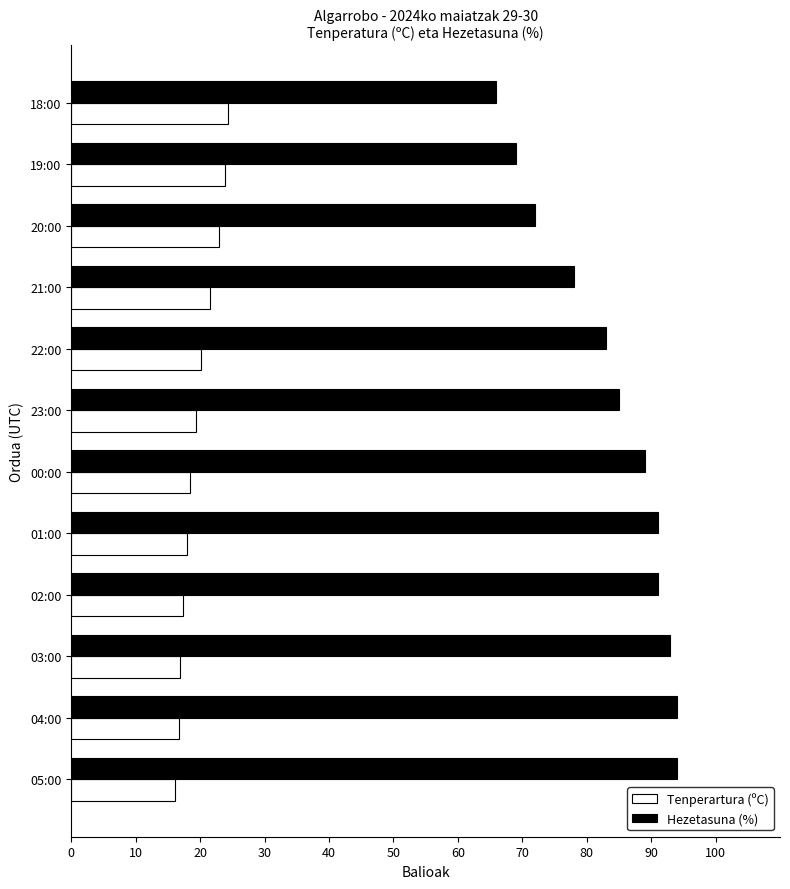

How many data points in Tenperartura (ºC) are above 19?

6